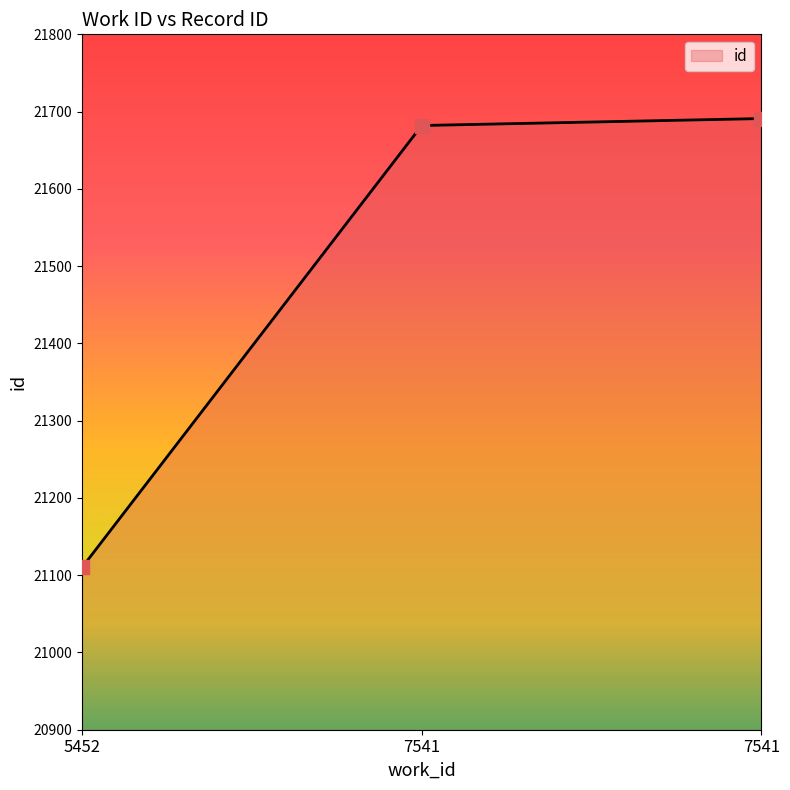

Does the chart have visible grid lines?

No